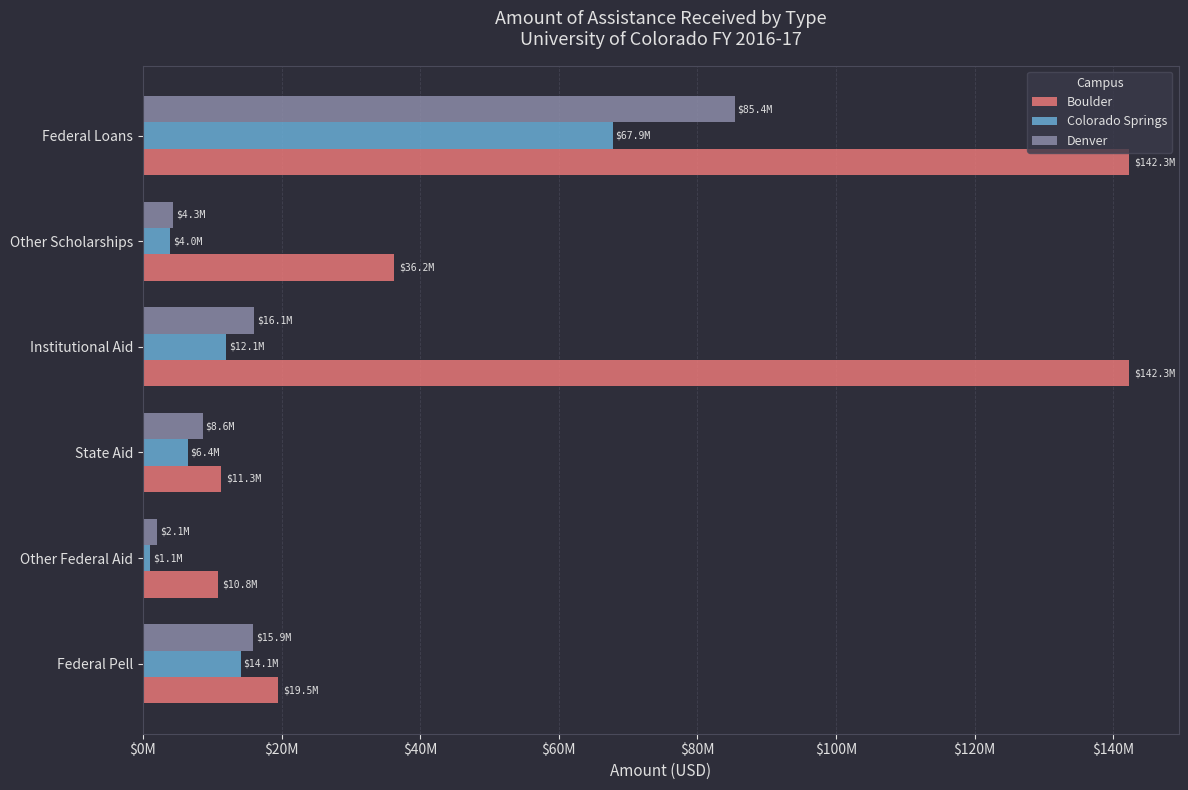

What are all the series names shown in the legend?

Boulder, Colorado Springs, Denver